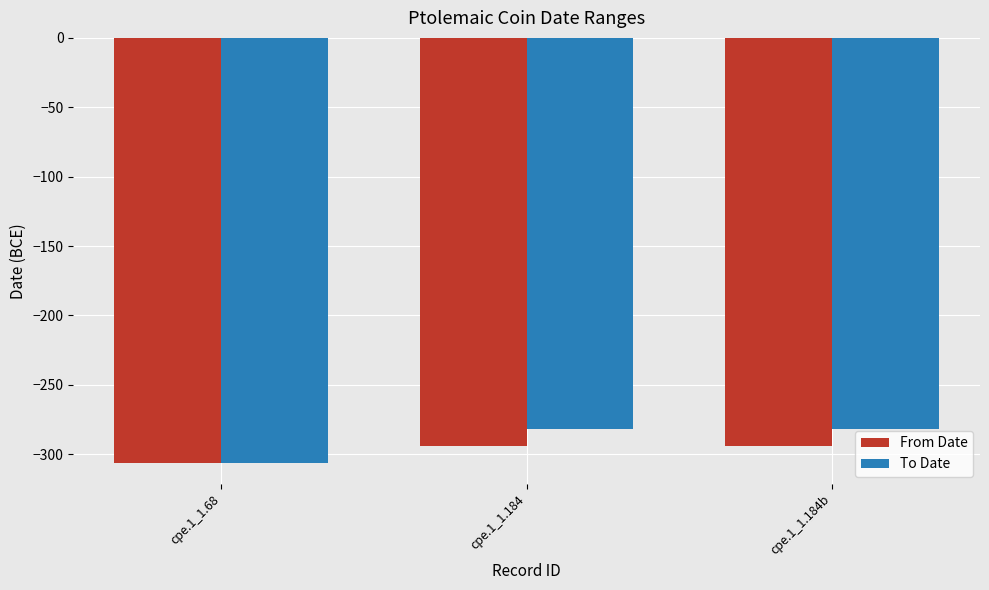

What is the sum of the From Date values at cpe.1_1.184 and cpe.1_1.184b?

-588